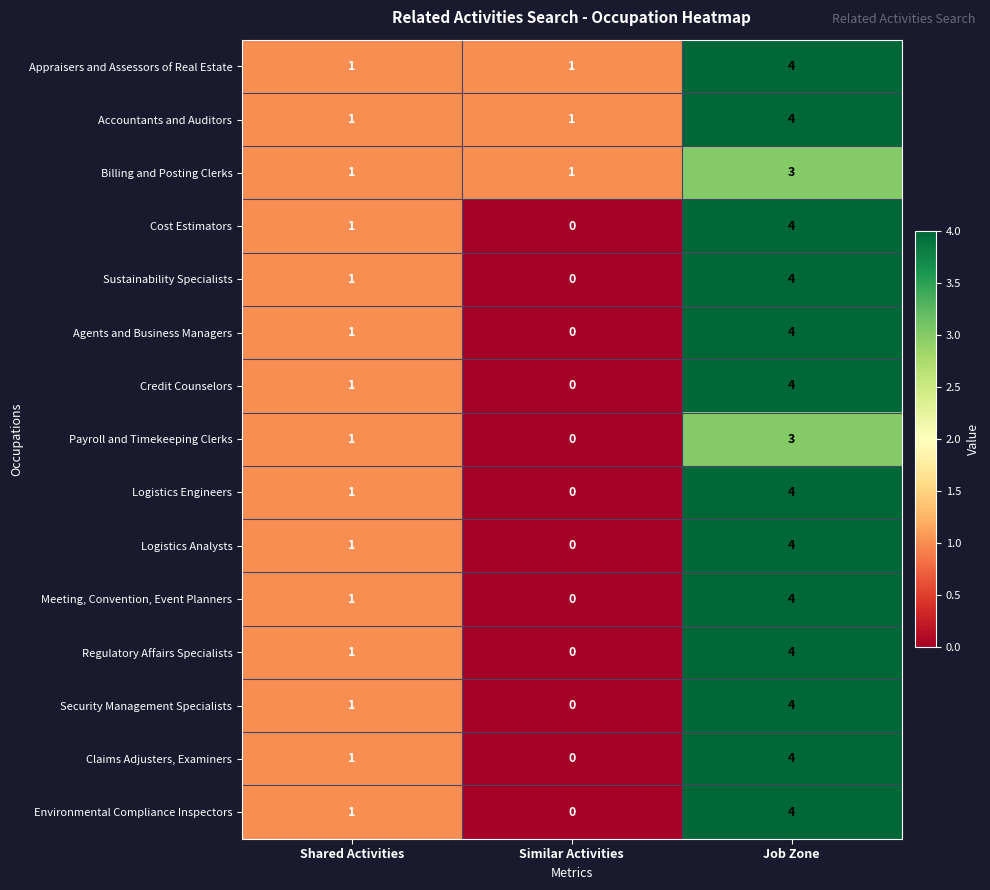

What is the sum of the Logistics Engineers values at Similar Activities and Job Zone?

4